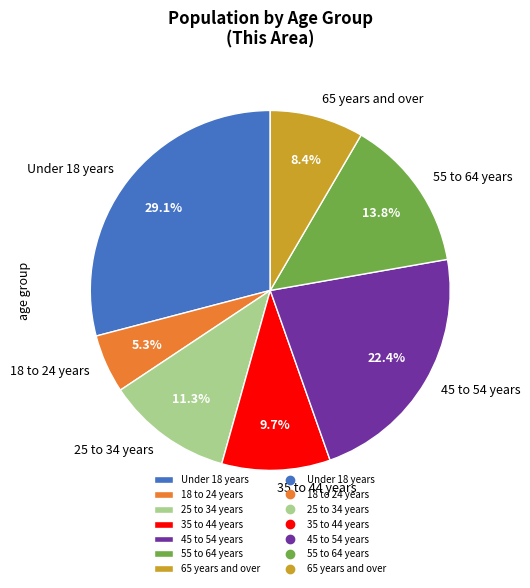

Which slice is the largest?

Under 18 years